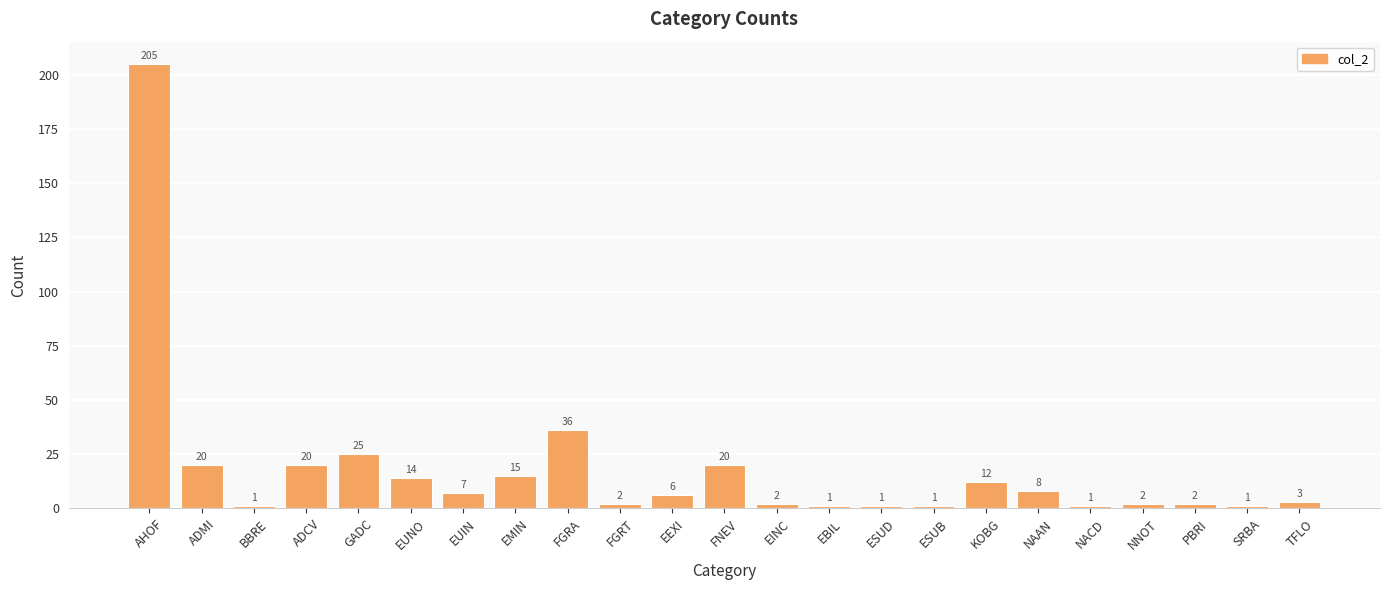

What is the difference between the values at KOBG and EBIL?

11